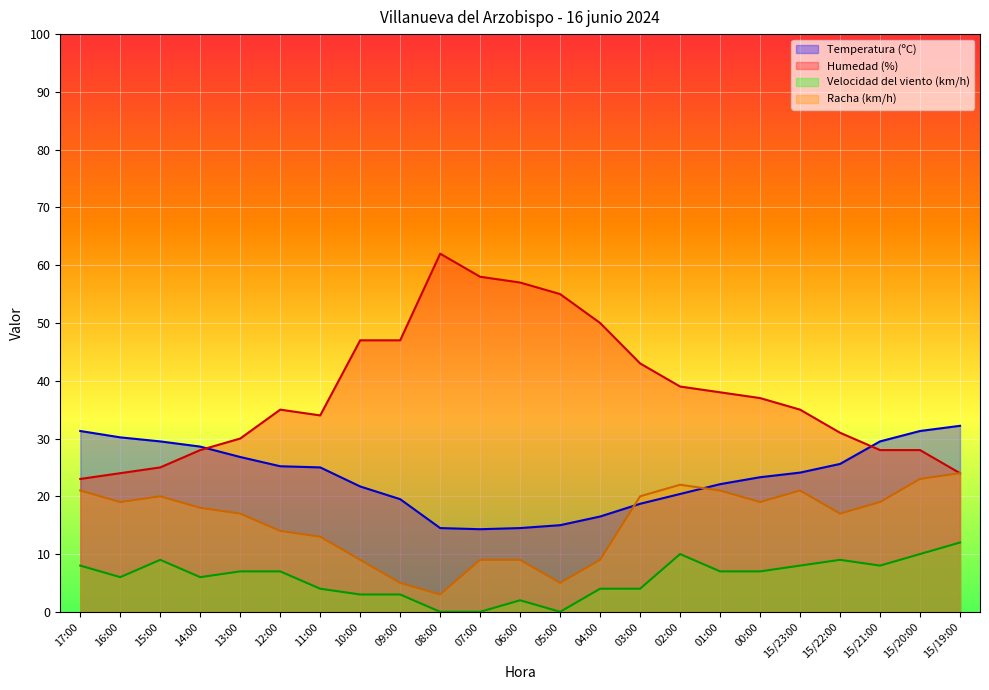

Which series has the widest spread of values?

Humedad (%)